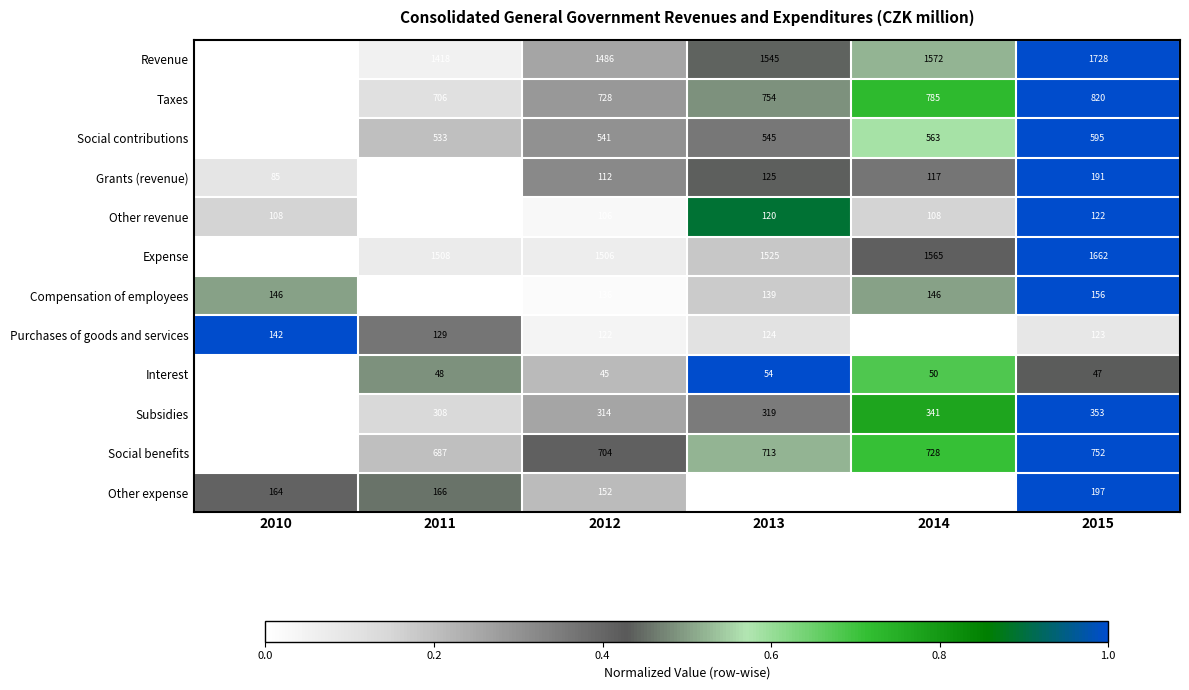

At which category is the sum across all series the highest?

2015